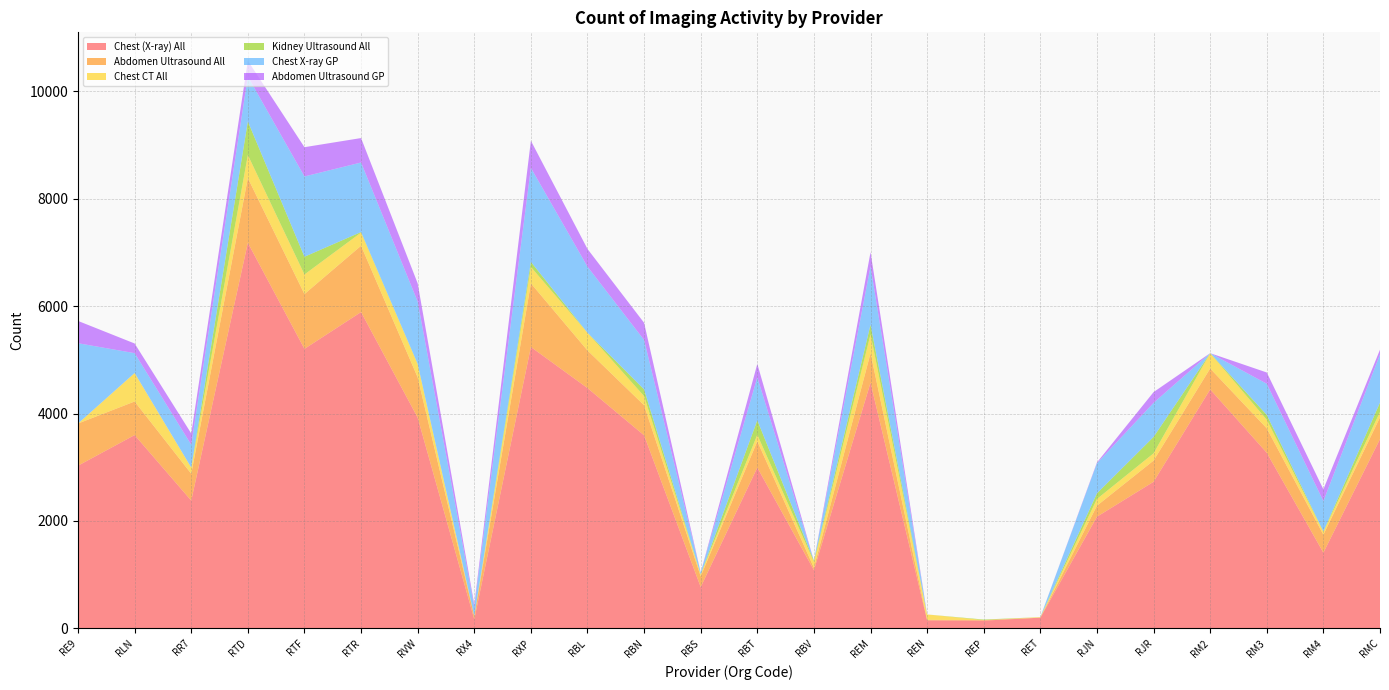

Reading right to left, what are all the values shown in this chart?

Chest (X-ray) All: 3525	1410	3270	4450	2730	2080	200	145	150	4575	1085	2995	770	3595	4475	5240	170	3925	5890	5205	7180	2380	3600	3030
Abdomen Ultrasound All: 405	335	455	390	395	205	0	10	10	550	45	490	200	560	700	1185	60	750	1235	1020	1205	500	625	785
Chest CT All: 100	55	160	285	135	125	10	0	100	350	110	120	35	170	330	305	0	245	245	365	430	115	530	0
Kidney Ultrasound All: 175	5	90	0	305	105	0	10	0	180	20	270	0	125	0	95	0	5	10	330	625	0	0	0
Chest X-ray GP: 895	565	580	0	635	560	0	0	0	1085	0	800	35	920	1230	1750	165	1160	1295	1495	835	425	370	1495
Abdomen Ultrasound GP: 90	220	210	0	200	15	0	0	0	265	0	250	0	320	330	505	50	340	455	545	295	210	180	415